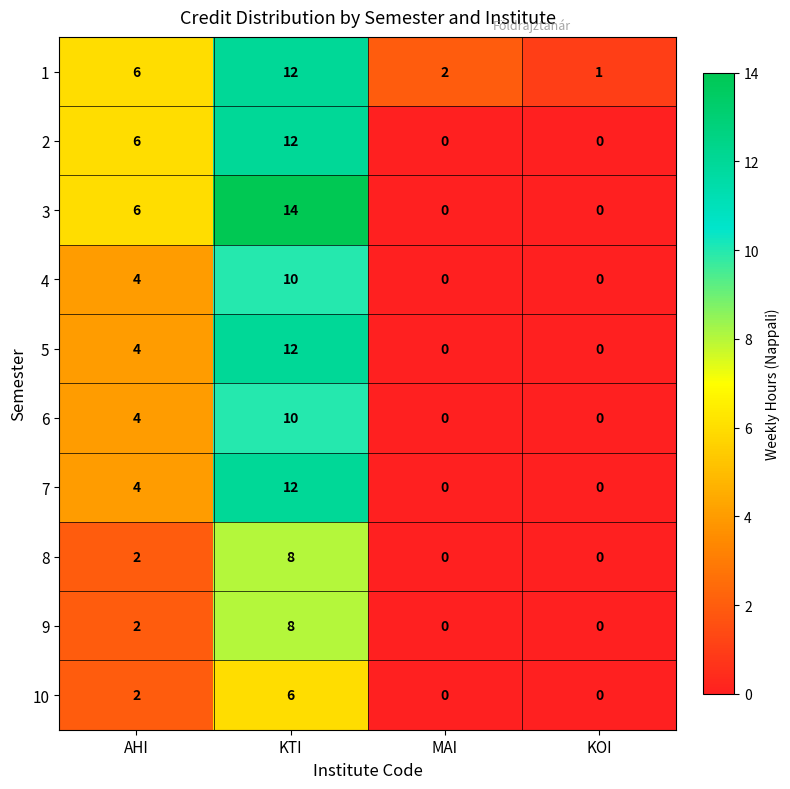

What is the sum of the 7 values at KOI and KTI?

12